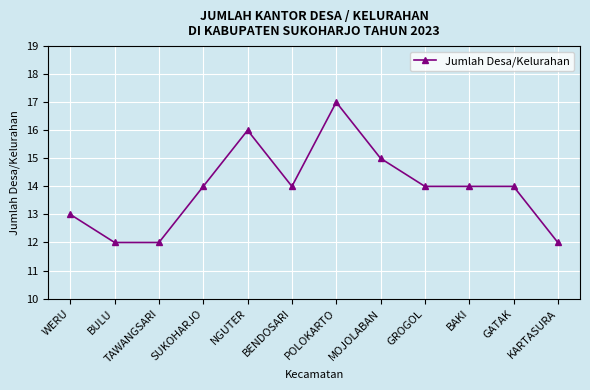

What value does the data have at SUKOHARJO?

14